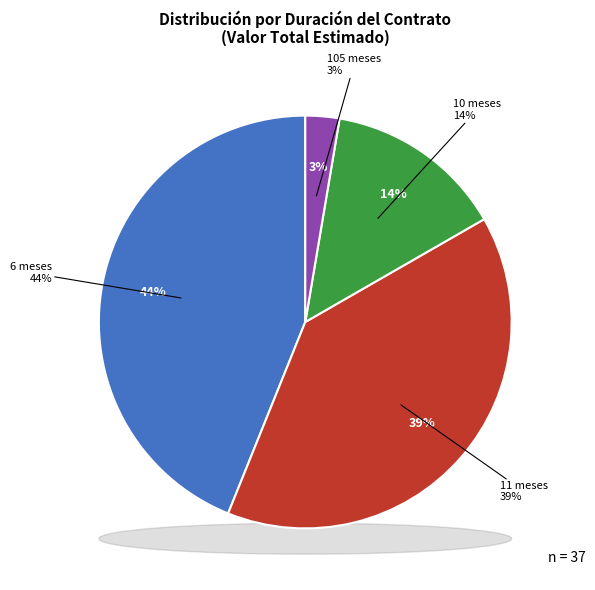

Between 11 and 11, which is larger?

11